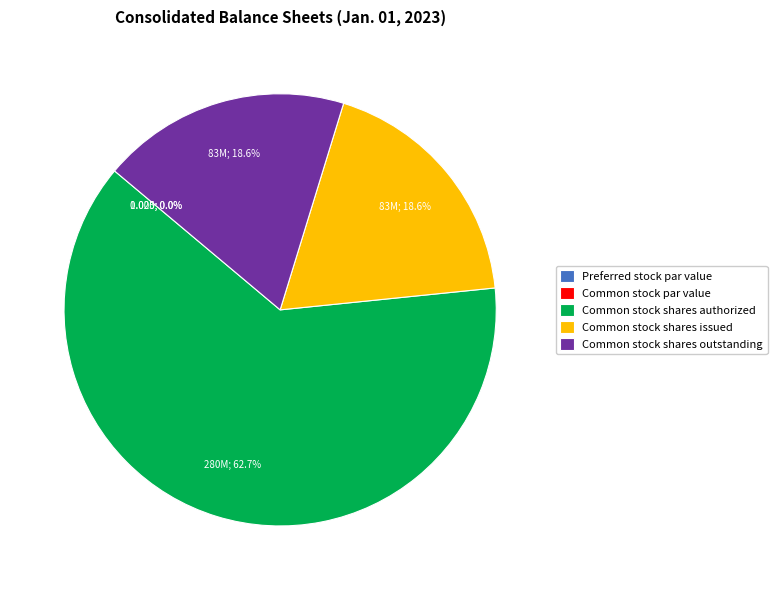

Which slice is the smallest?

Common stock par value